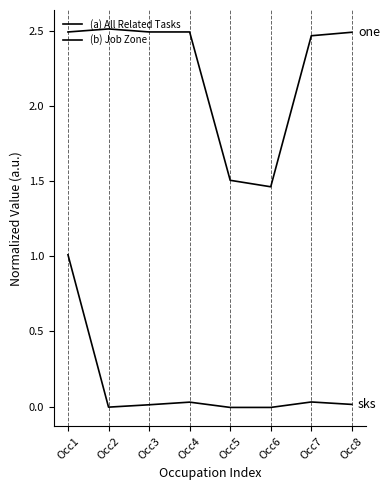

List the labels in order of (a) All Related Tasks value, largest first.

Occ1, Occ7, Occ4, Occ8, Occ3, Occ2, Occ6, Occ5